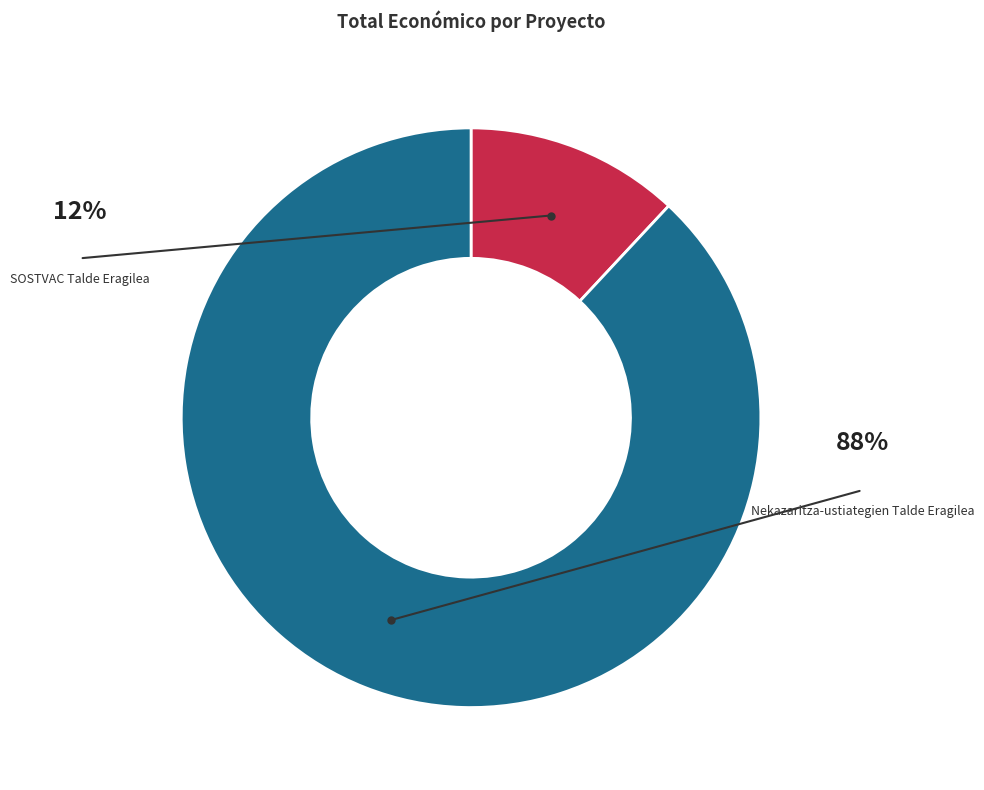

To the nearest percent, what is the combined percentage of SOSTVAC Talde Eragilea and Nekazaritza-ustiategien Talde Eragilea?

100%